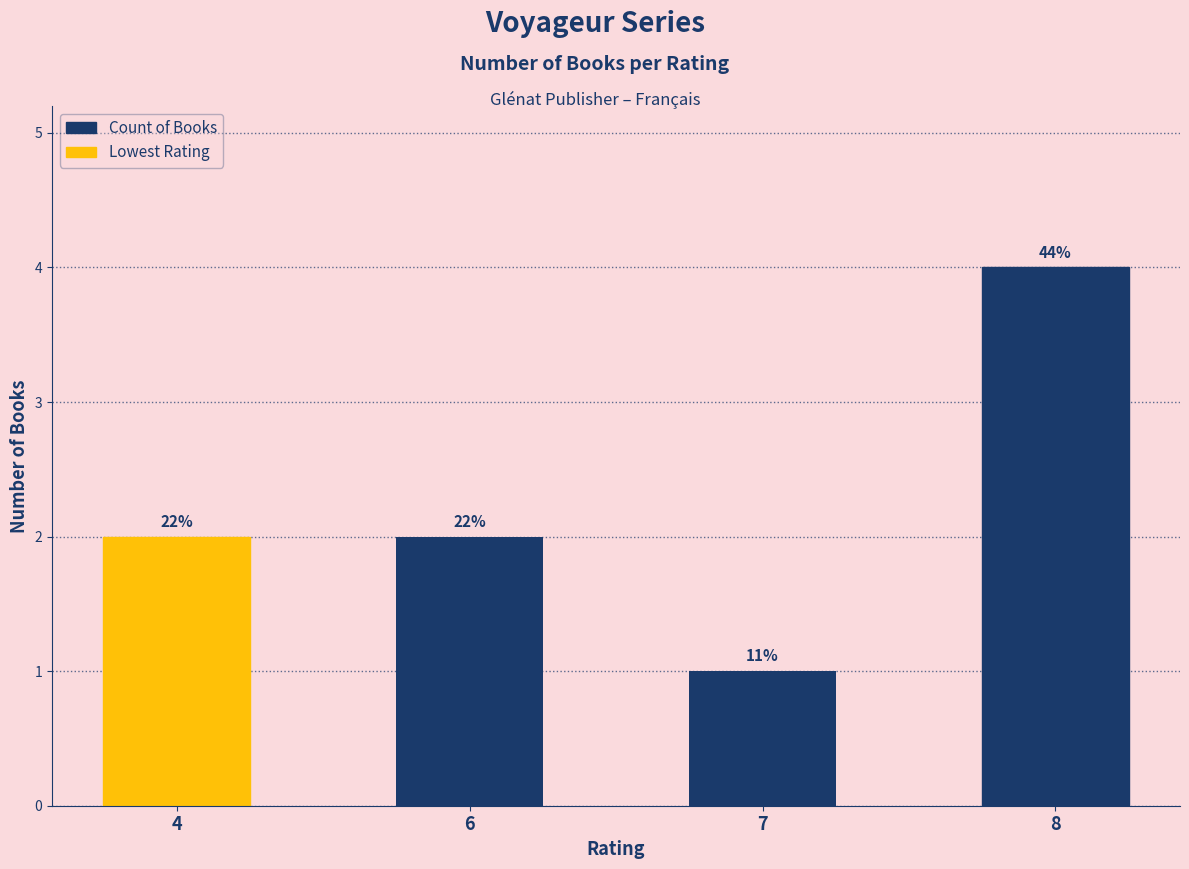

Are the bars horizontal?

No